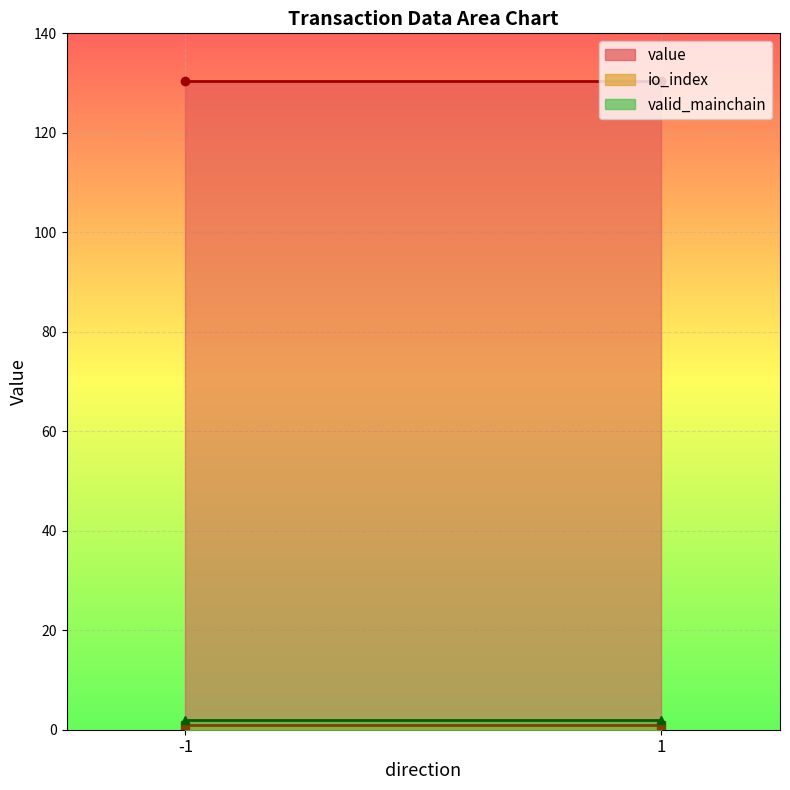

How many positive values does the io_index series have?

2